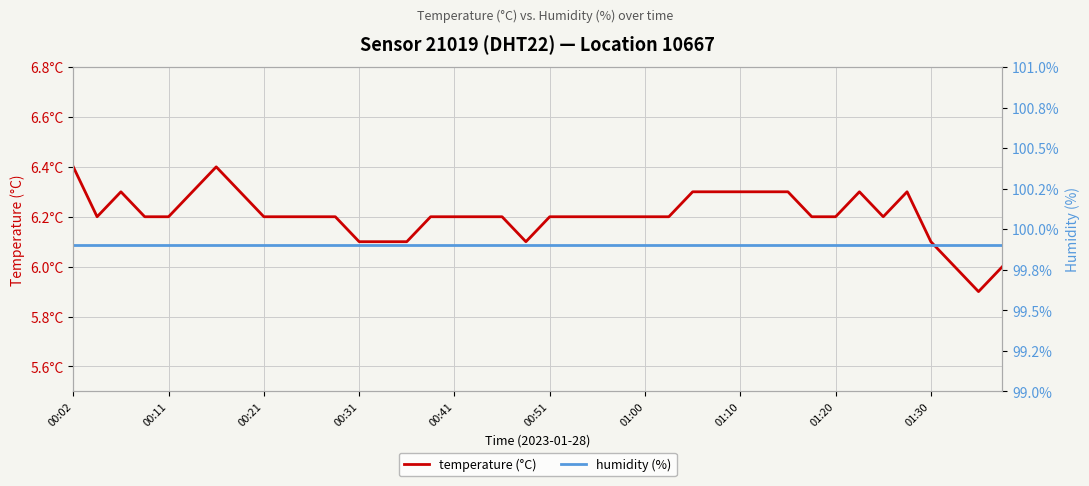

Rank the series at 00:31 from lowest to highest value.

temperature (°C), humidity (%)